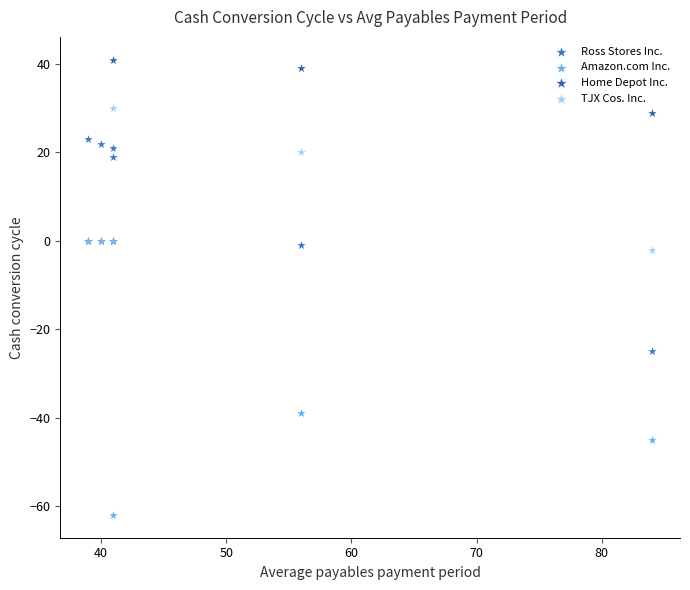

Which series contains the highest Y value?

Home Depot Inc.